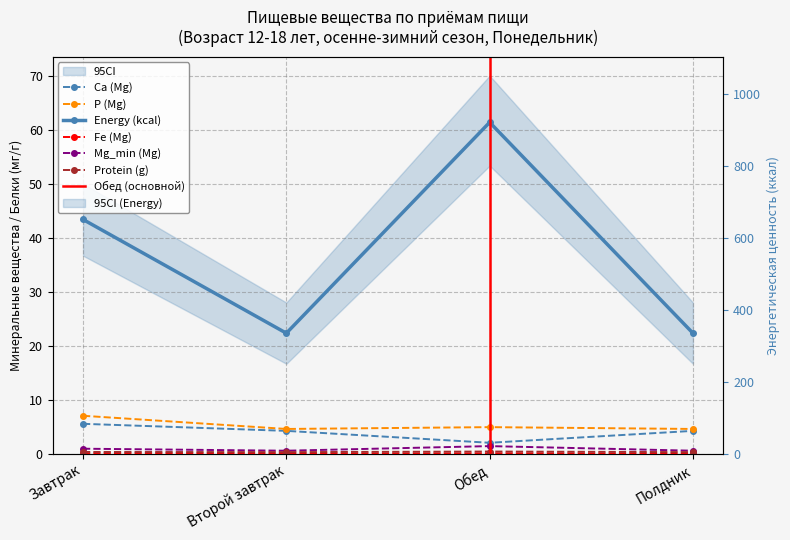

At which category is the sum across all series the highest?

Обед